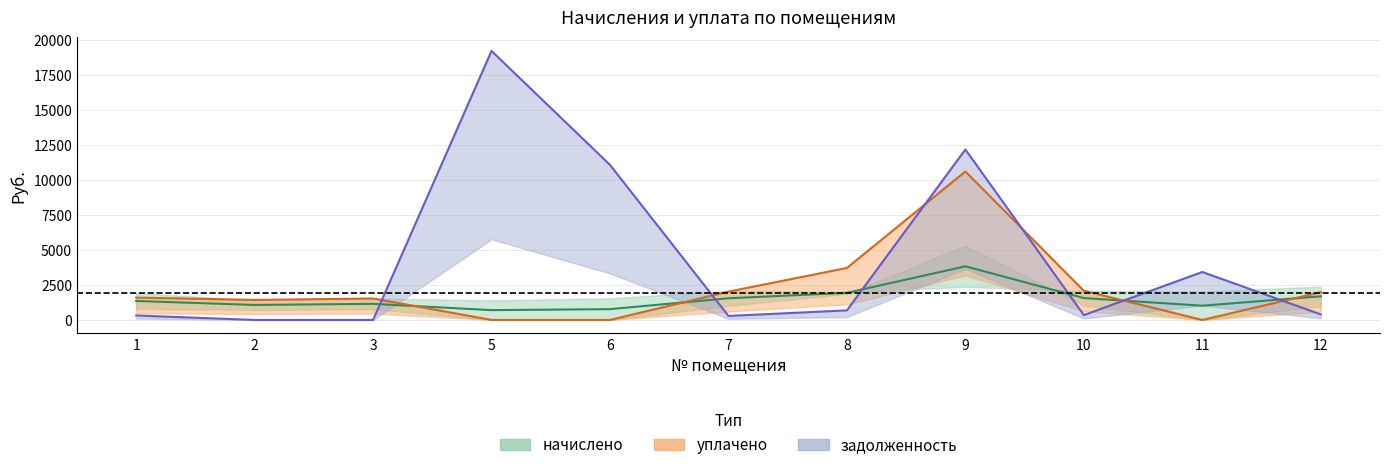

What is the difference between the maximum and second lowest values in the уплачено series?

10600.8